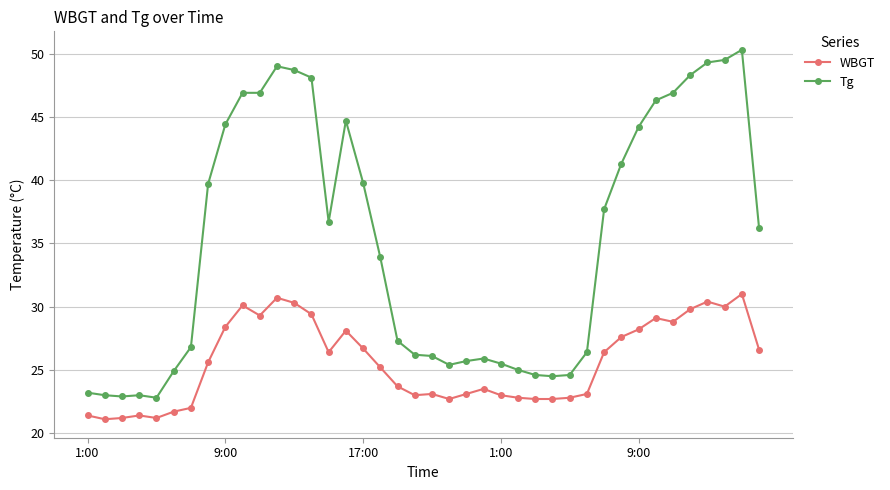

True or false: Tg and WBGT intersect in this chart.

False